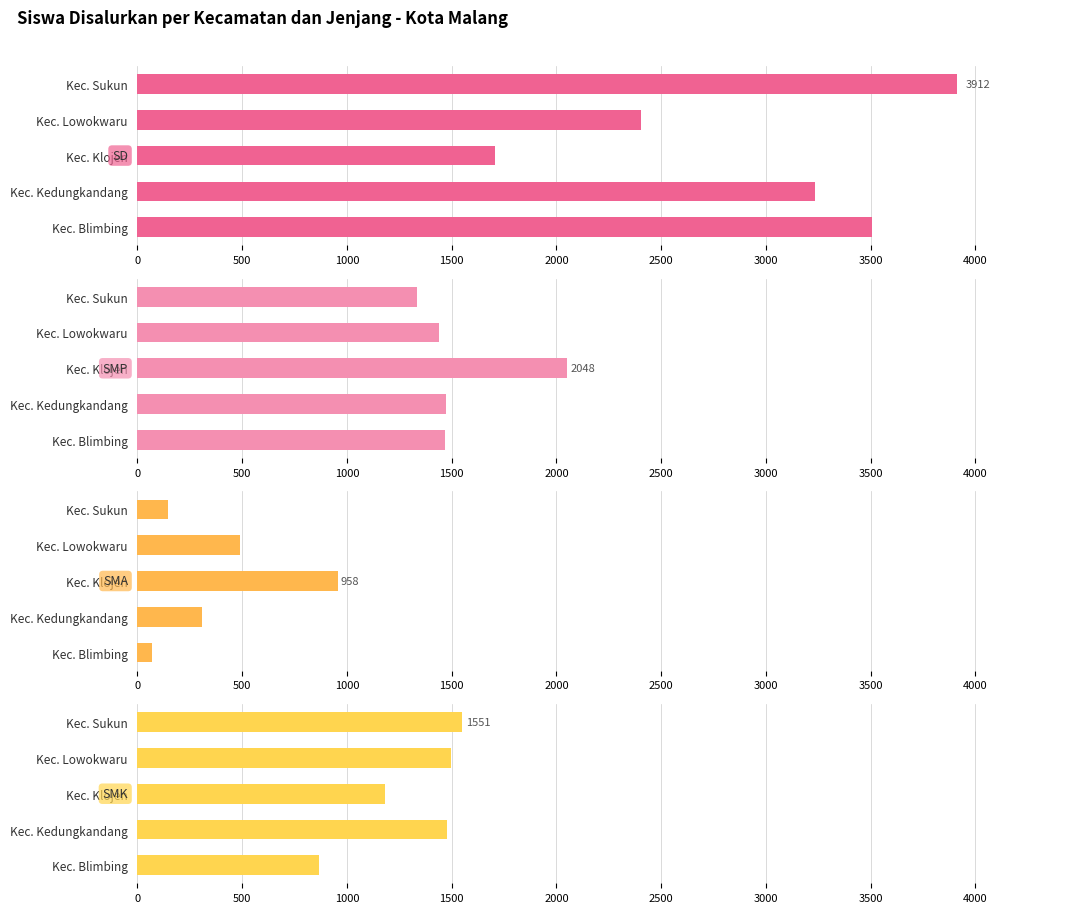

Reading right to left, what are all the values shown in this chart?

SD: 2000=3912	1500=2404	1000=1707	500=3234	0=3508
SMP: 2000=1335	1500=1437	1000=2048	500=1475	0=1468
SMA: 2000=146	1500=488	1000=958	500=307	0=69
SMK: 2000=1551	1500=1498	1000=1180	500=1476	0=865